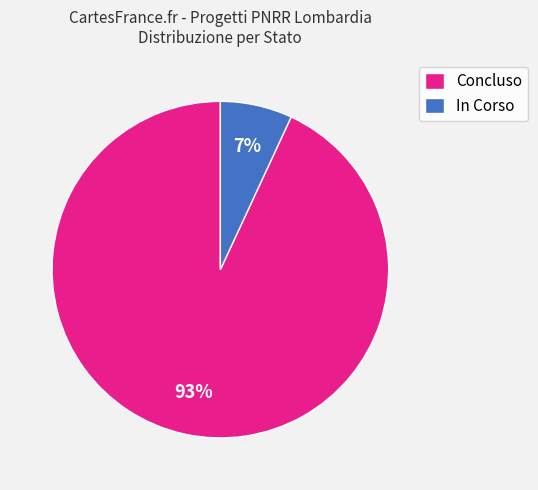

Which has a higher value, In Corso or Concluso?

Concluso